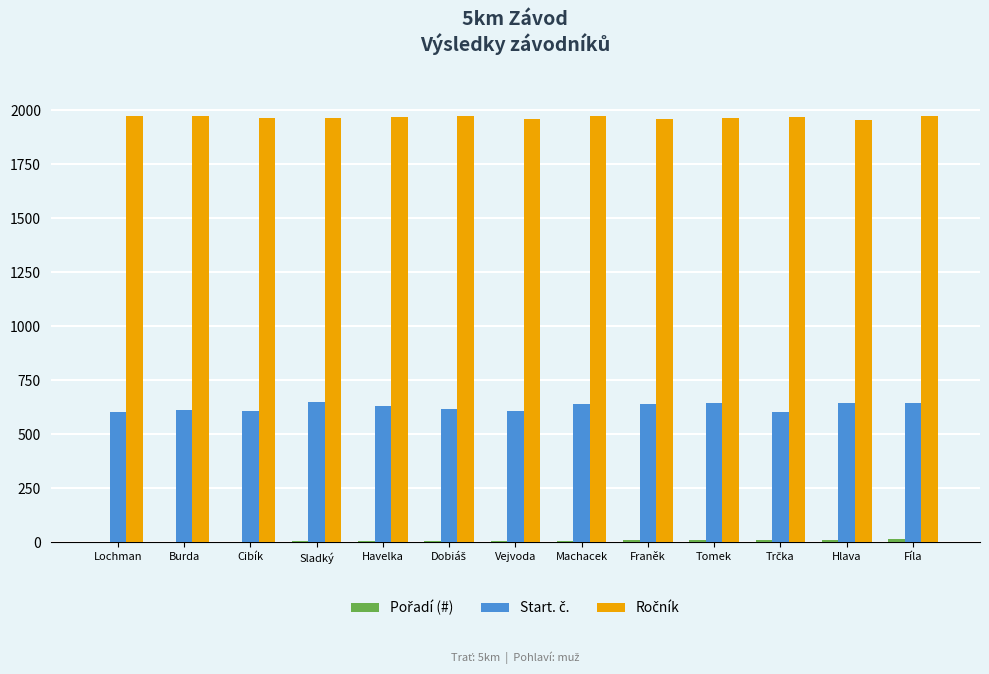

How many distinct data groups are displayed?

3